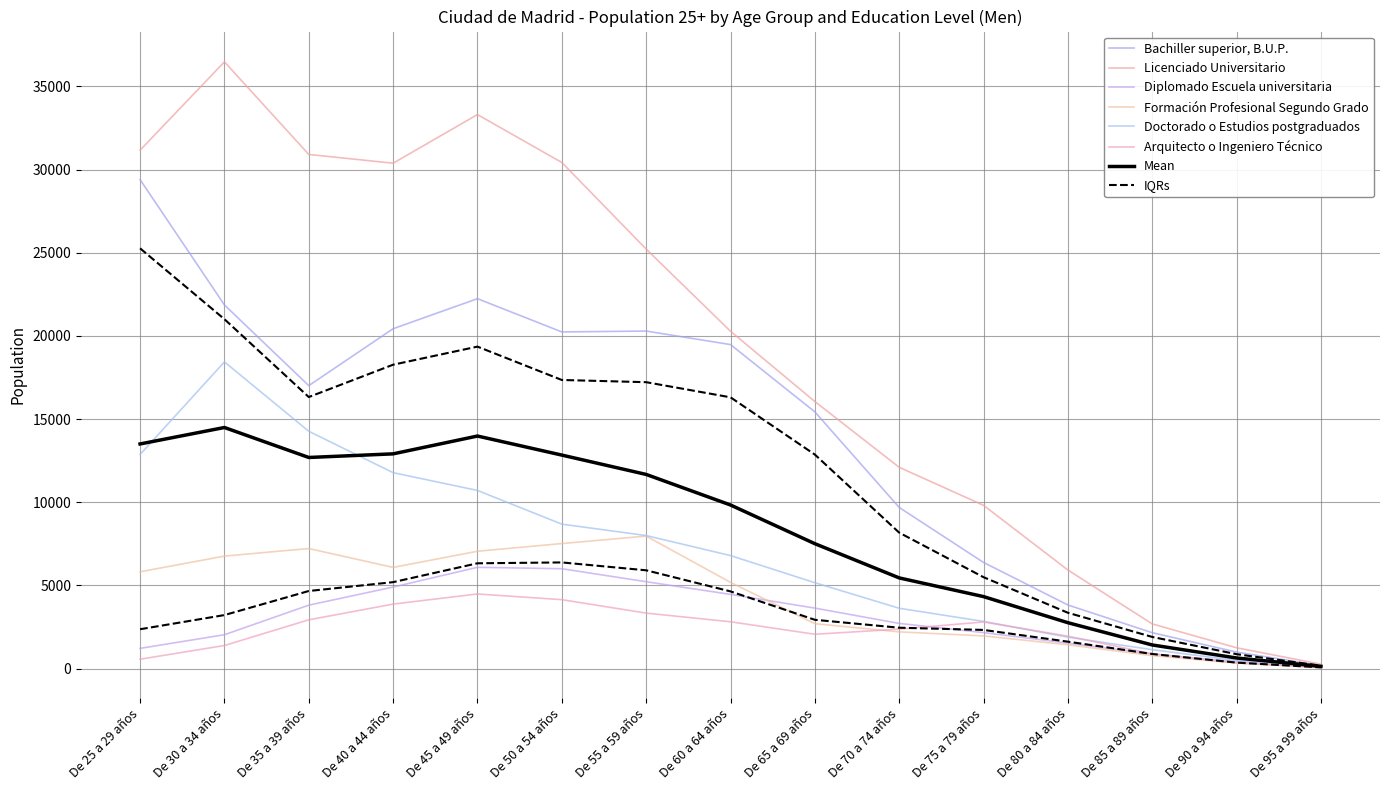

True or false: Arquitecto o Ingeniero Técnico has a value of 622 at De 65 a 69 años.

False